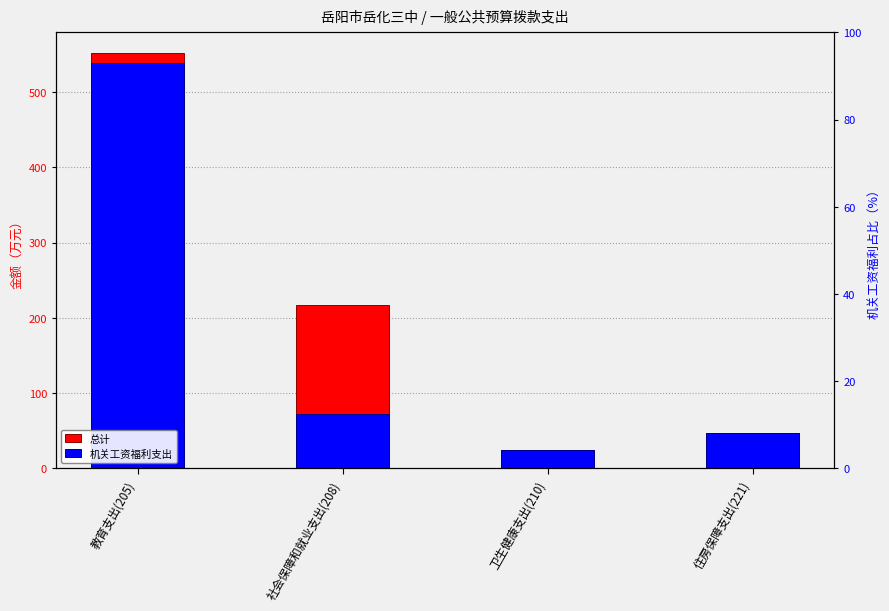

Which category has the highest value in the 总计 series?

教育支出(205)